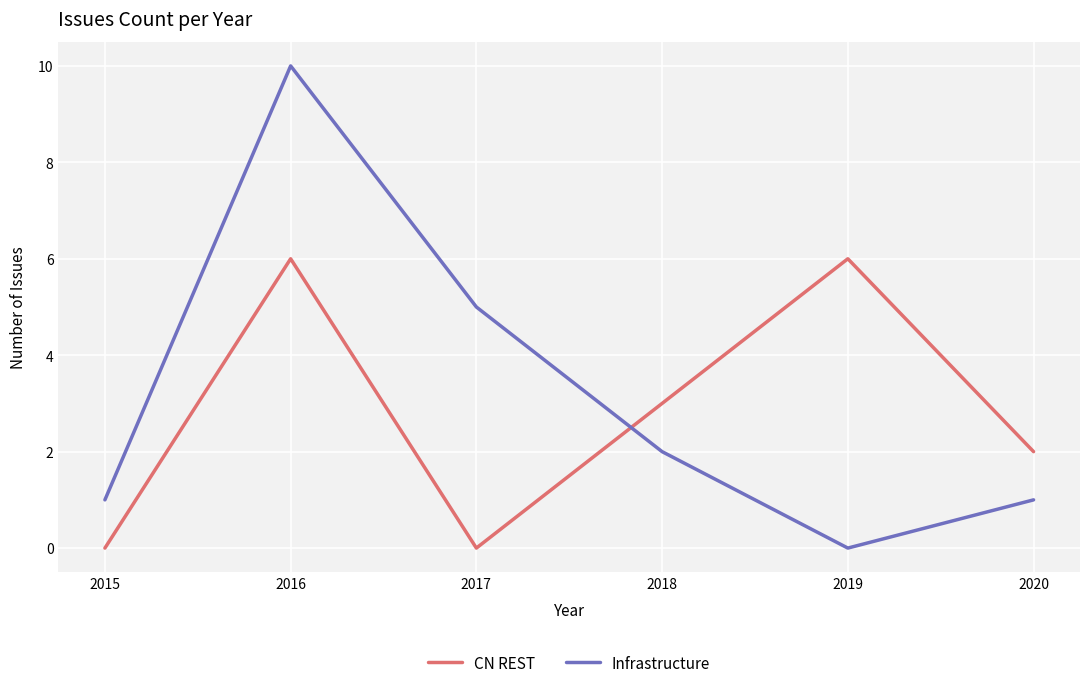

At which category does the chart reach its peak across all series?

2016